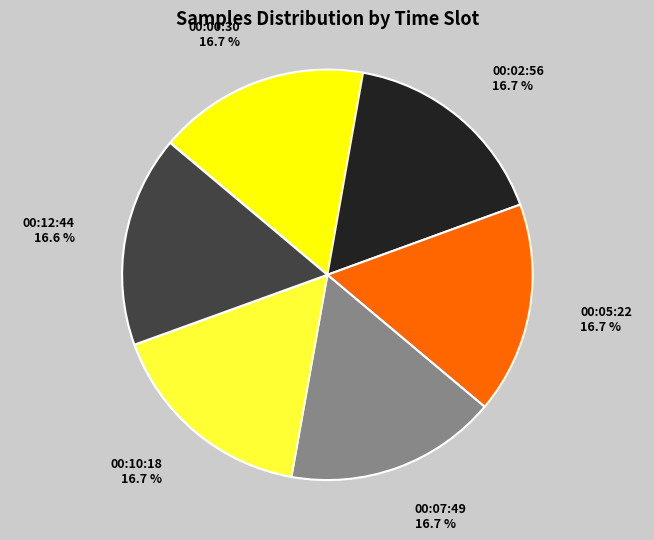

What is the ratio of the value at 00:12:44 to the value at 00:10:18?

1.0